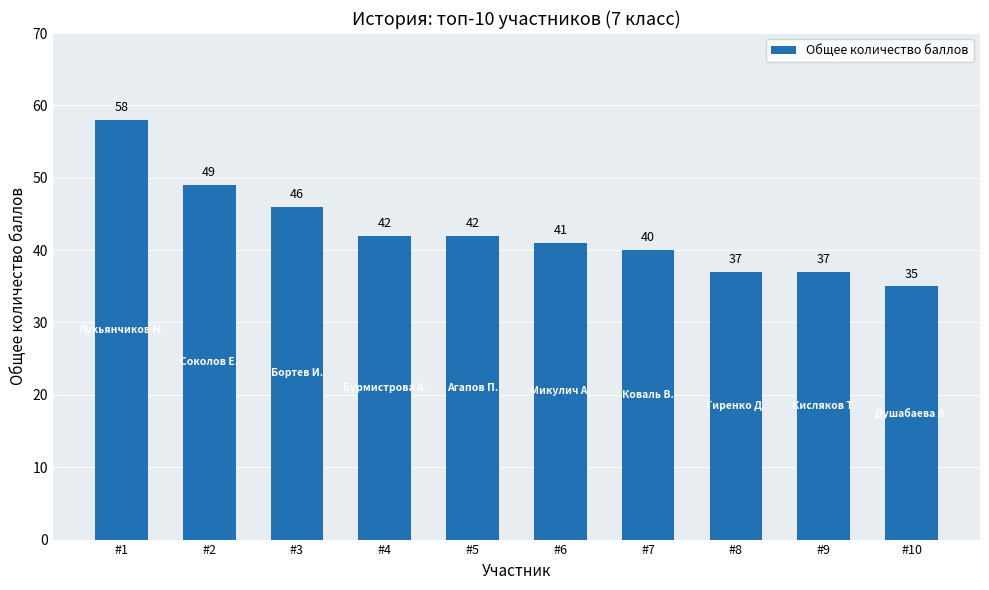

What is the change in value from #2 to #10?

-14